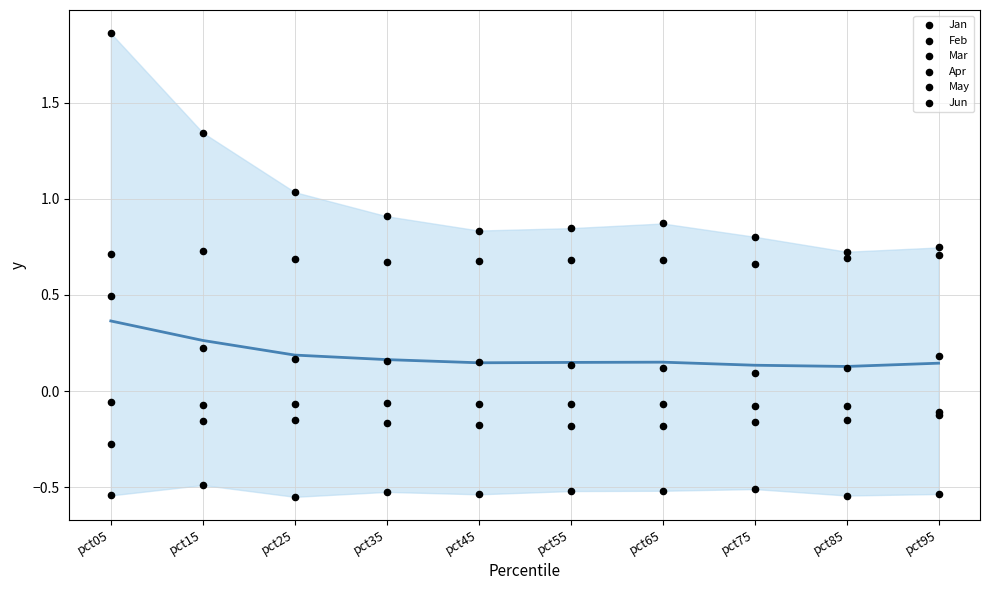

Which series has the largest Y range (max minus min)?

Jan